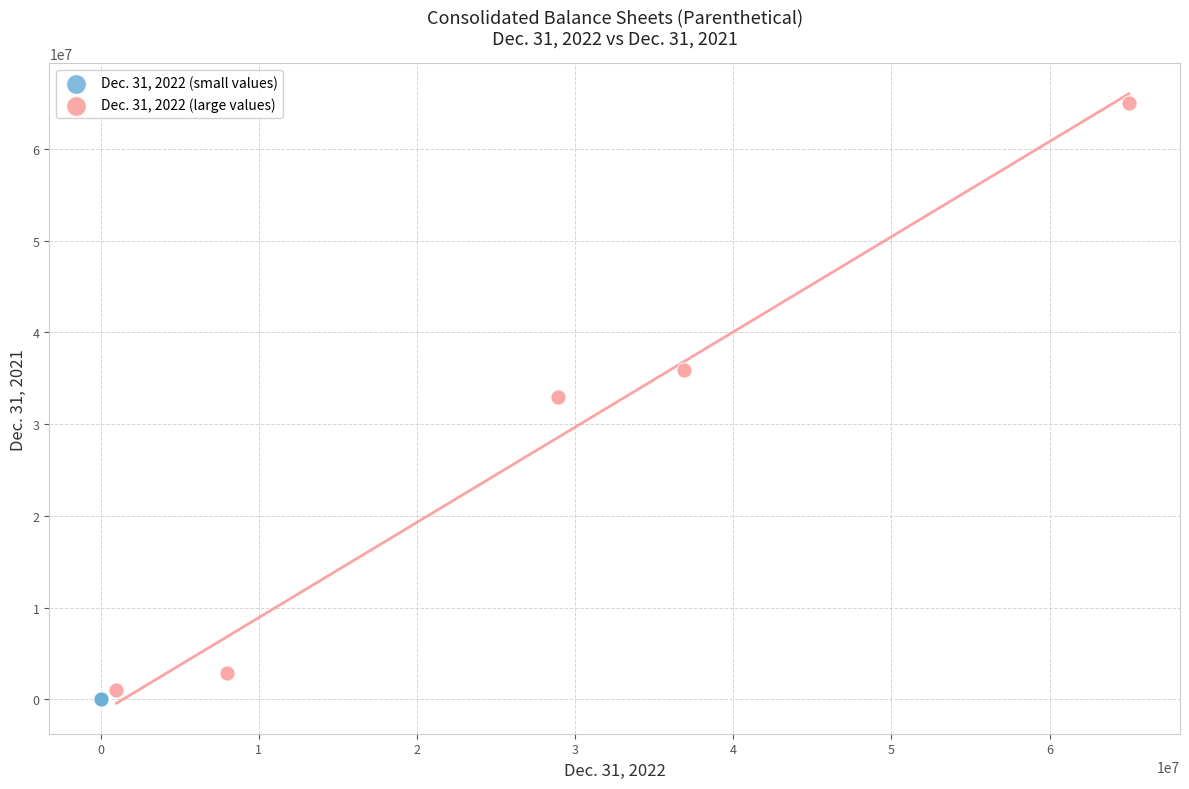

Which series reaches the maximum Y coordinate?

Dec. 31, 2022 (large values)